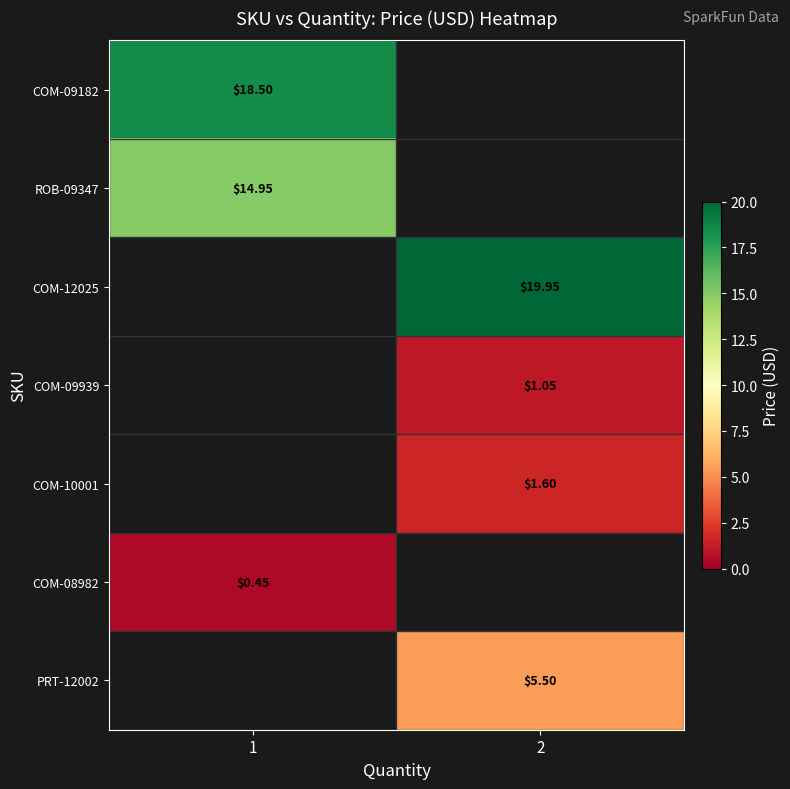

At which label does PRT-12002 first exceed 5?

2